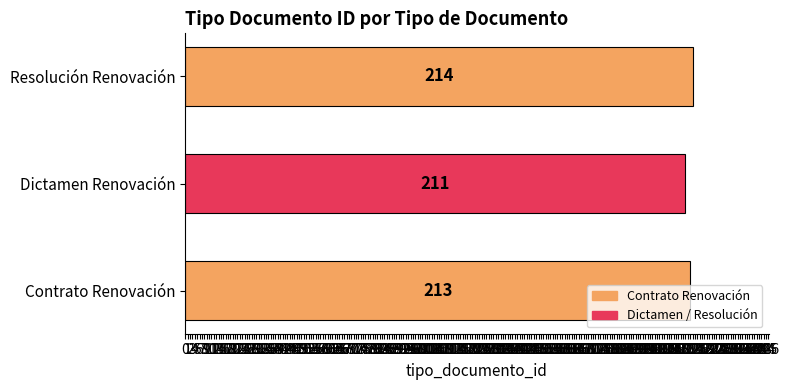

The value at Contrato Renovación is 213. True or false?

True